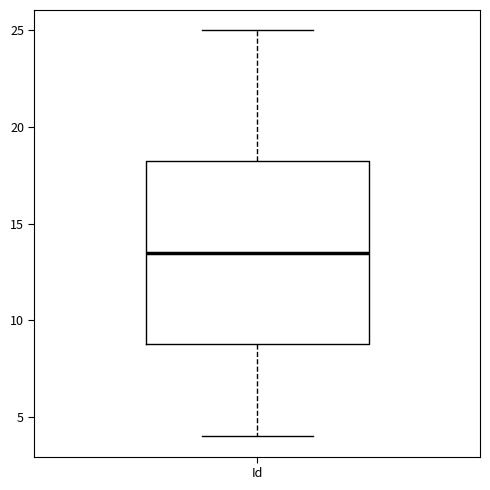

Read this box plot against the y-axis: the position of the median line, the range covered by the box, and the ends of both whiskers. The values are not printed on the chart, so give them approximately, as read against the axis.

median 13.5, box 9.0 to 18.5, whiskers 4.0 to 25.0